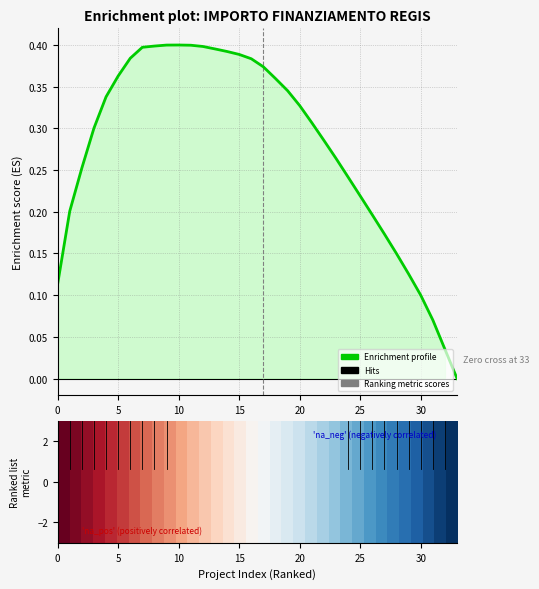

Count the number of data series in this chart.

1